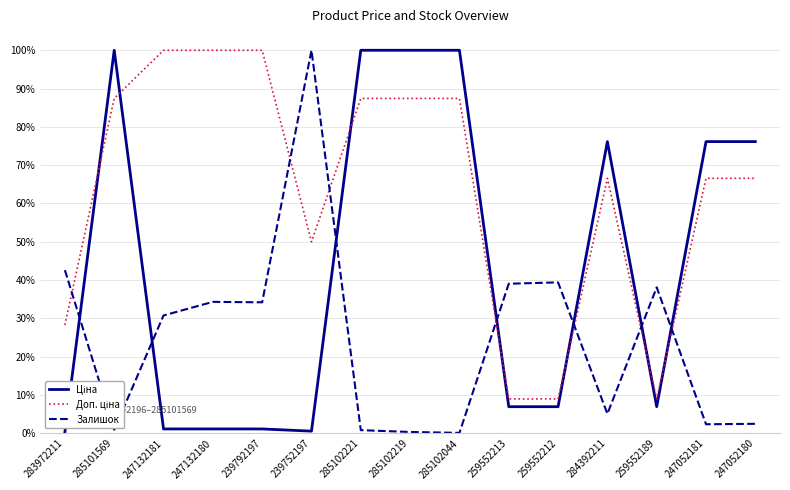

True or false: Ціна has a value of 0.6 at 285102219.

False